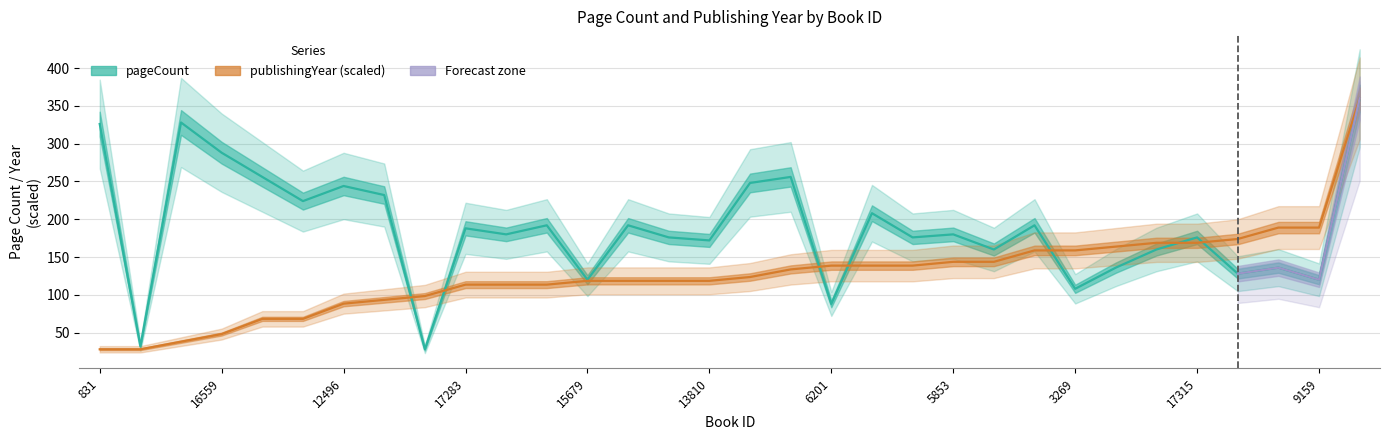

The pageCount series shows 287.4 at 23. True or false?

False